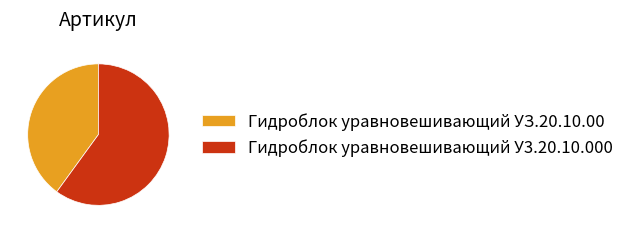

Which category accounts for the majority?

Гидроблок уравновешивающий У3.20.10.000